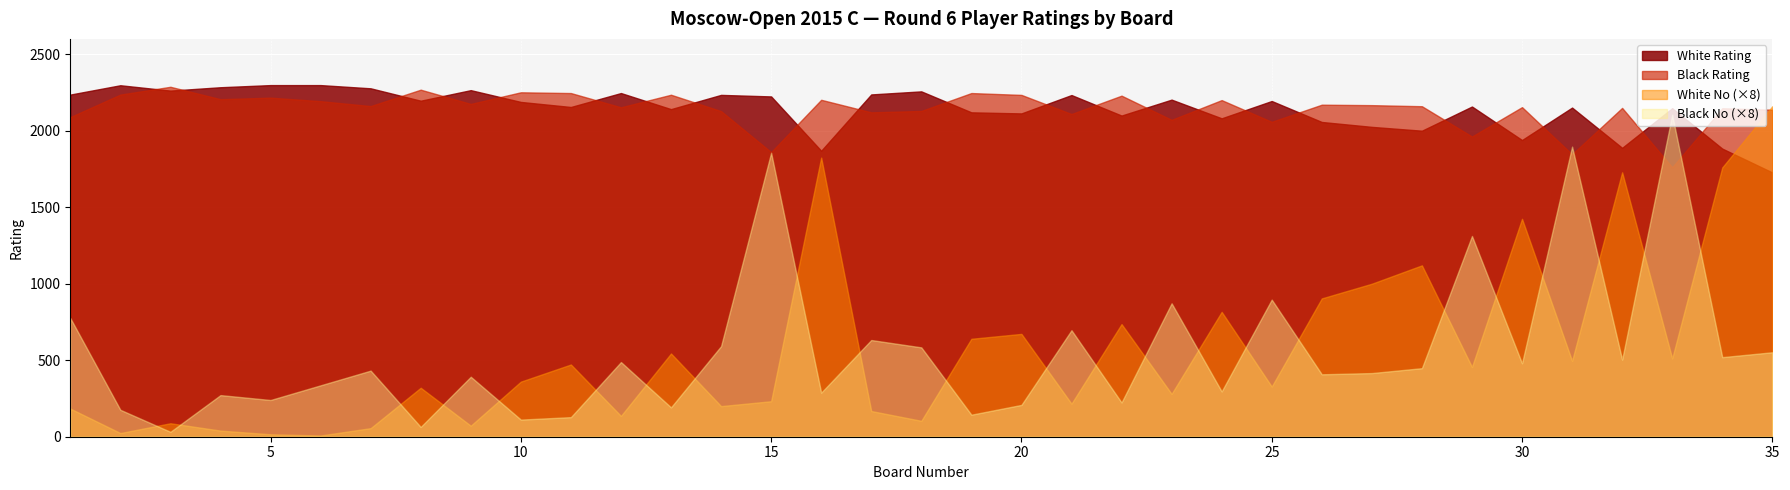

What is the difference between the White No values at 11 and 14?

34